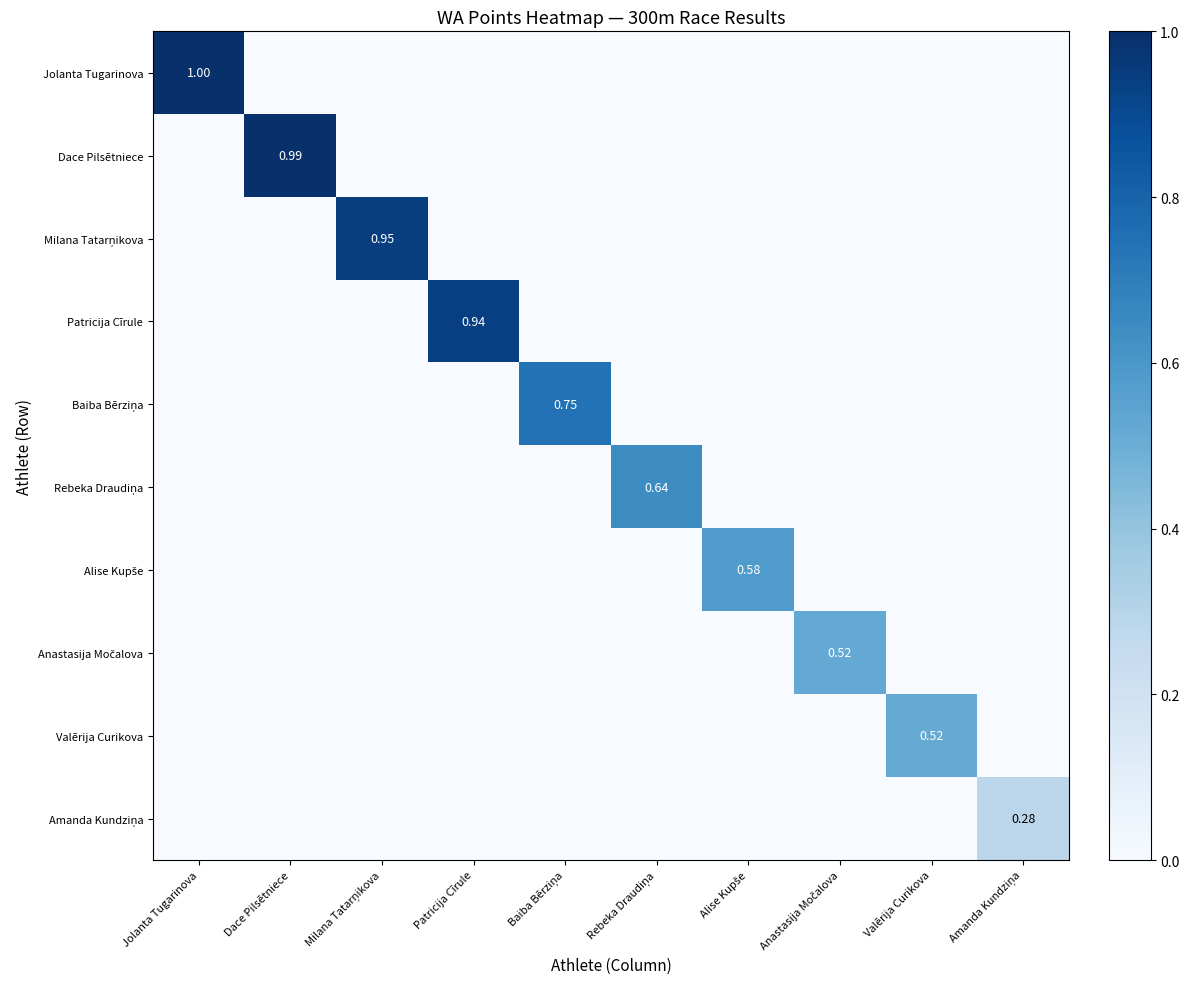

Which series has the largest total across all categories?

Jolanta Tugarinova